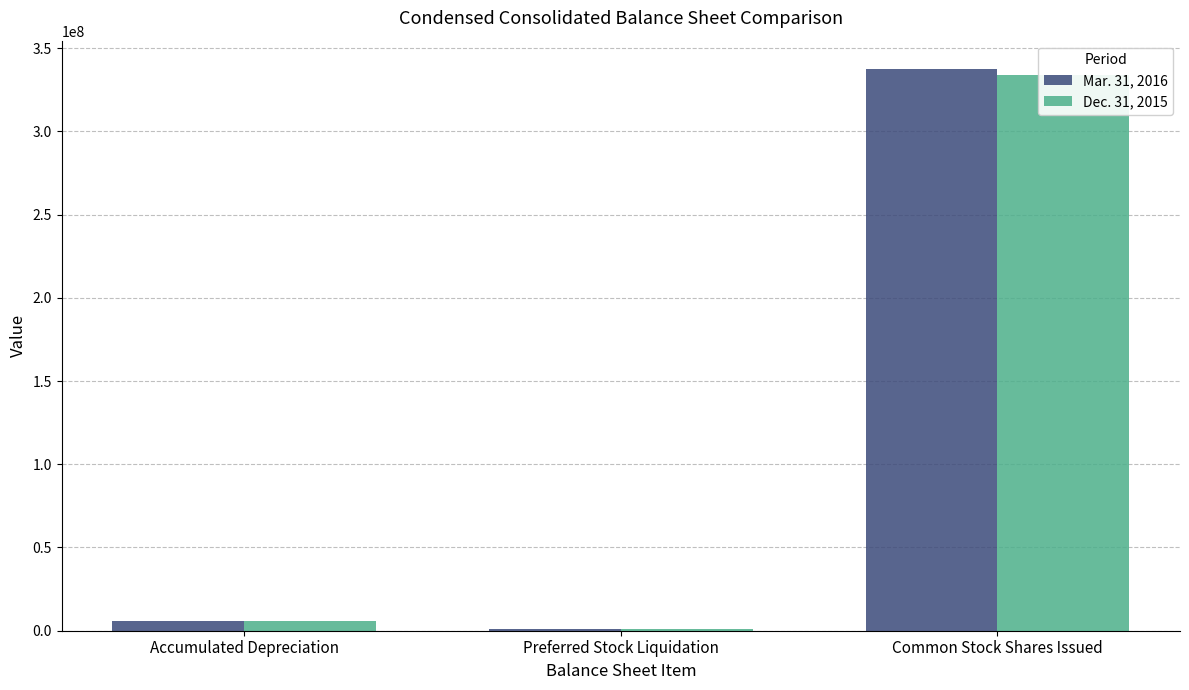

What is the difference between the Mar. 31, 2016 values at Preferred Stock Liquidation and Common Stock Shares Issued?

336582218